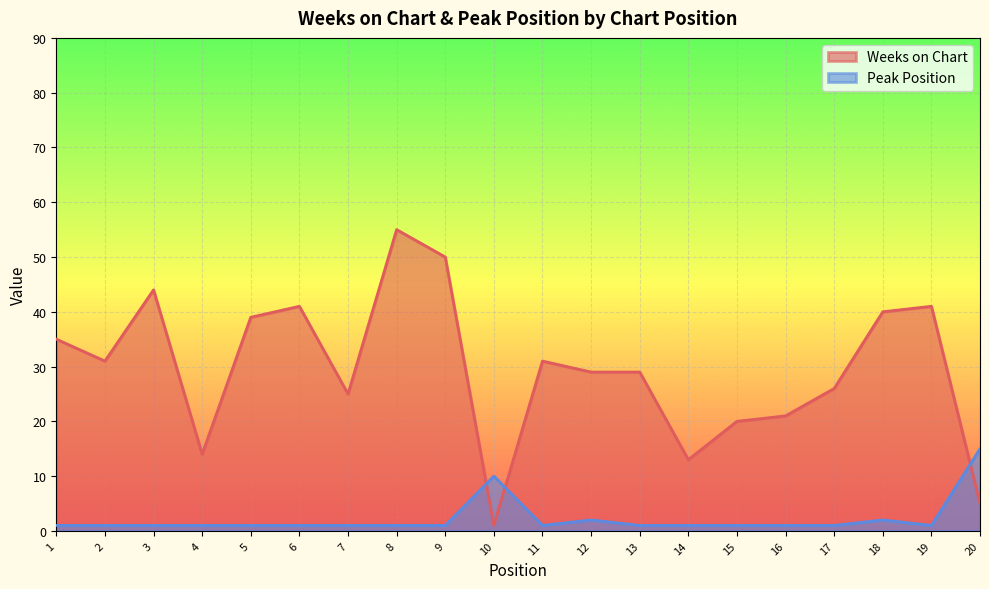

Count the number of data series in this chart.

2